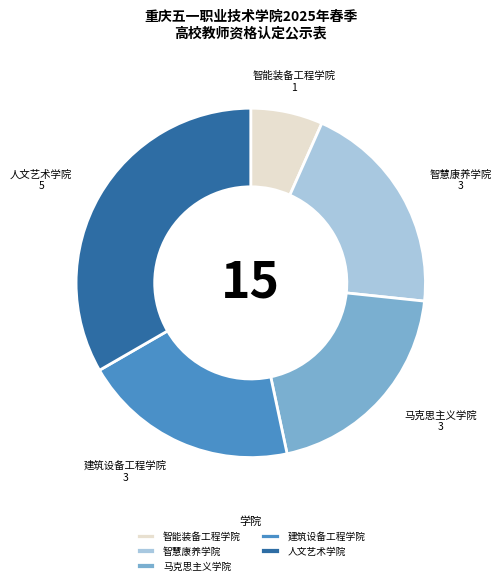

What is the smallest slice in the pie chart?

智能装备工程学院